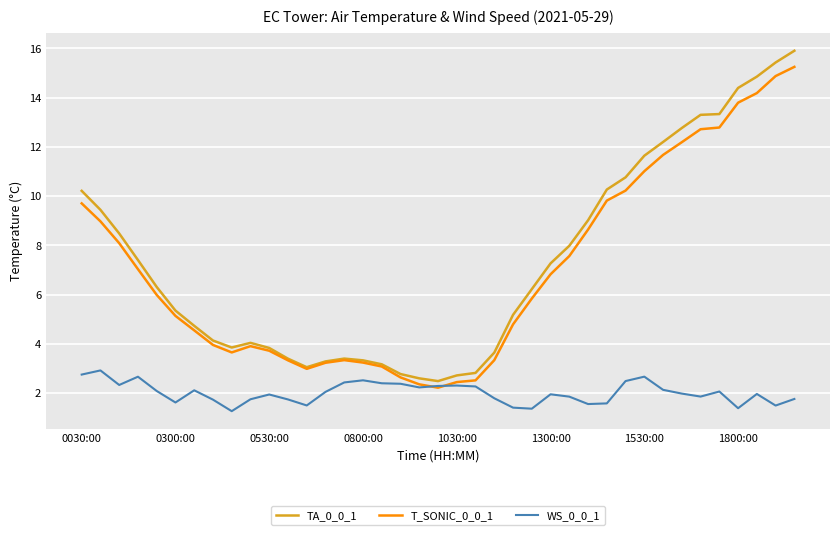

How many series are shown in this chart?

3